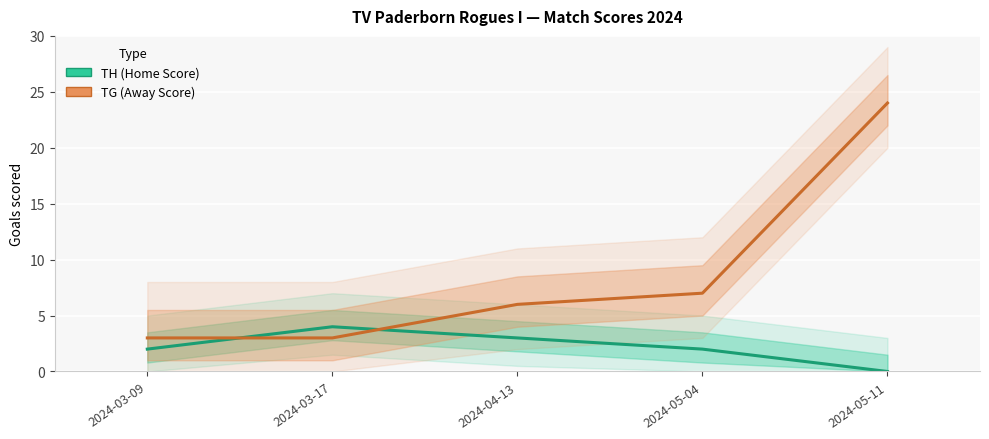

Reading left to right, transcribe all the data shown in this chart.

TH (Home Score): 2024-03-09=2	2024-03-17=4	2024-04-13=3	2024-05-04=2	2024-05-11=0
TG (Away Score): 2024-03-09=3	2024-03-17=3	2024-04-13=6	2024-05-04=7	2024-05-11=24